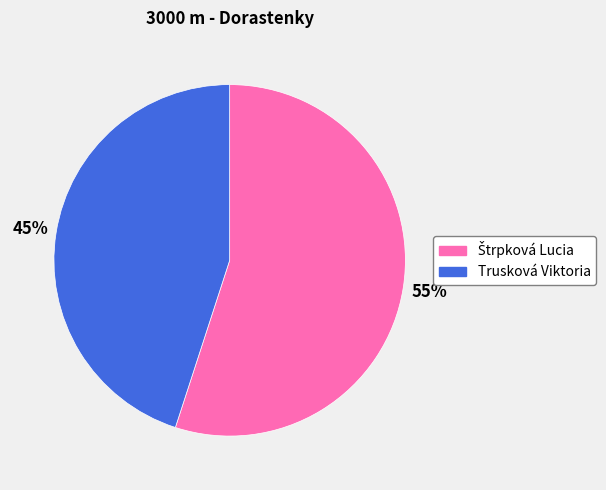

To the nearest percent, what is the difference between the largest and smallest slice percentages?

10%